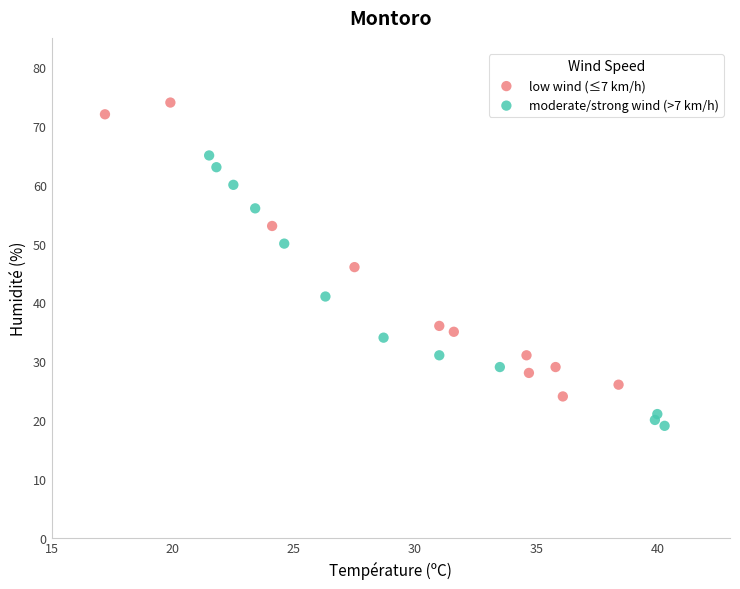

What are all the series names shown in the legend?

low wind (≤7 km/h), moderate/strong wind (>7 km/h)